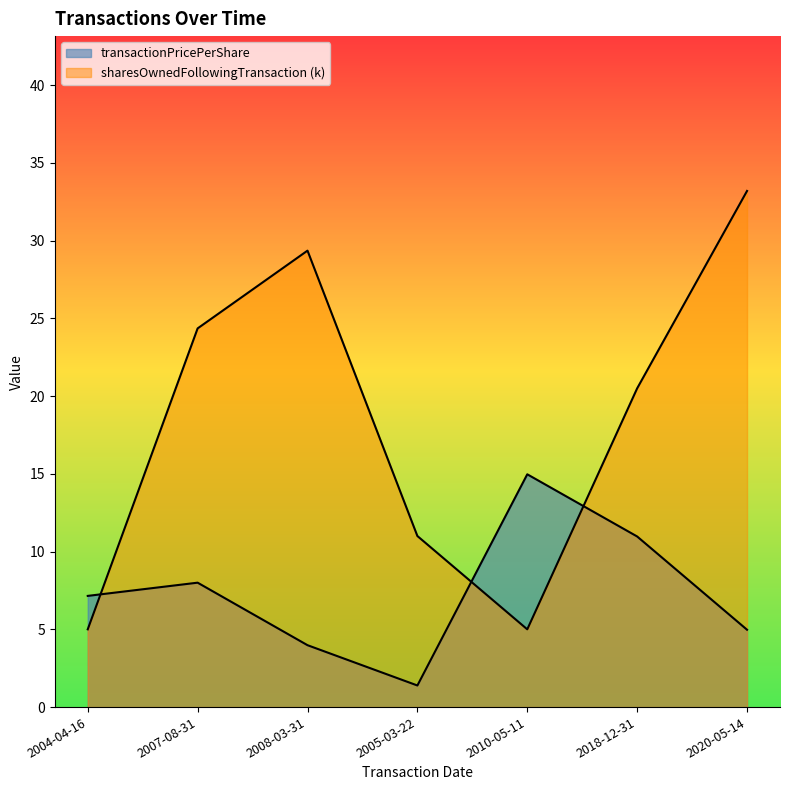

True or false: sharesOwnedFollowingTransaction has a value of 5.0 at 2004-04-16.

True